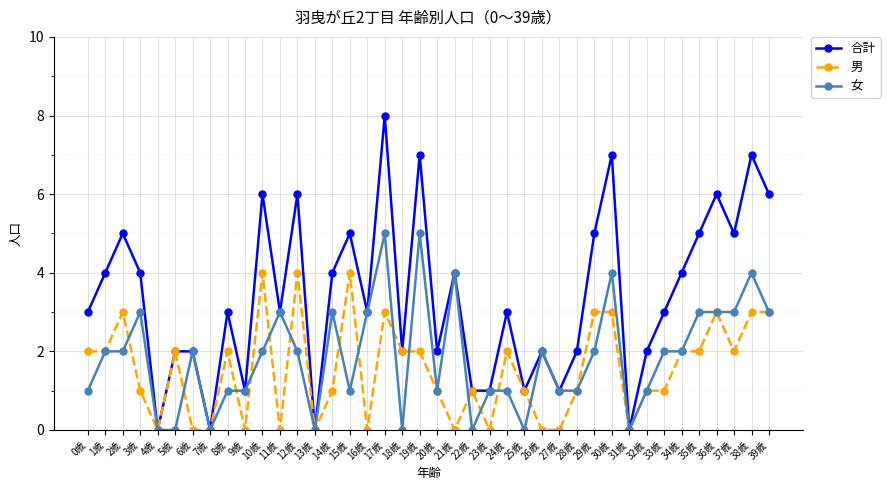

Which series has the largest range (max minus min)?

合計